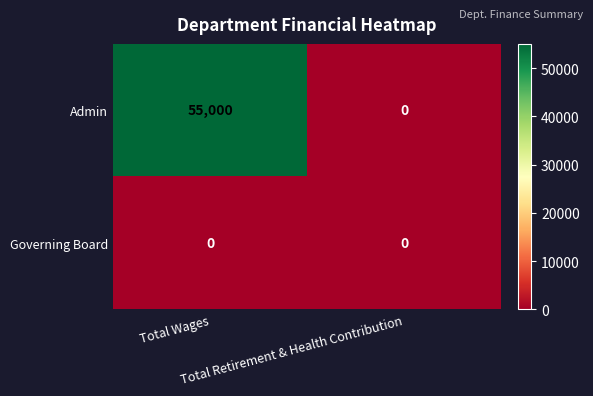

Which series has the largest total across all categories?

Admin